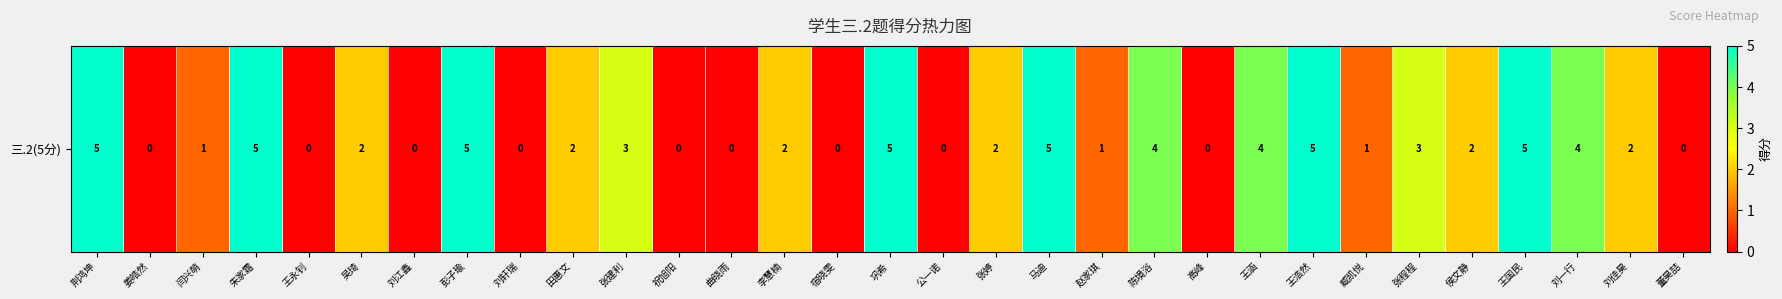

How many positive values are there?

21